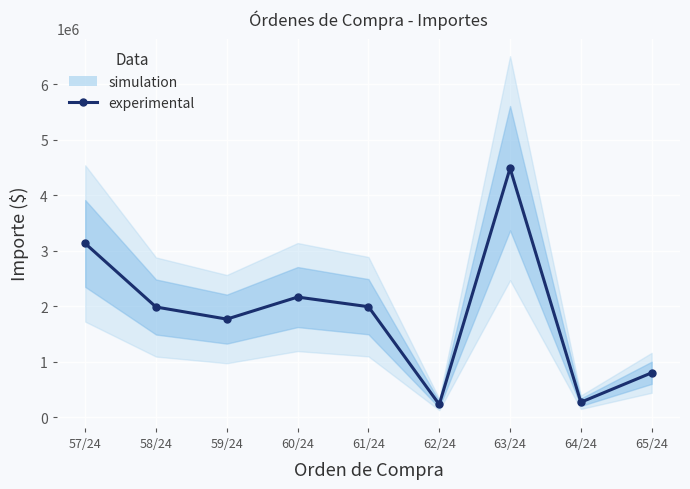

How many points are lower than both their immediate neighbors (excluding endpoints)?

3